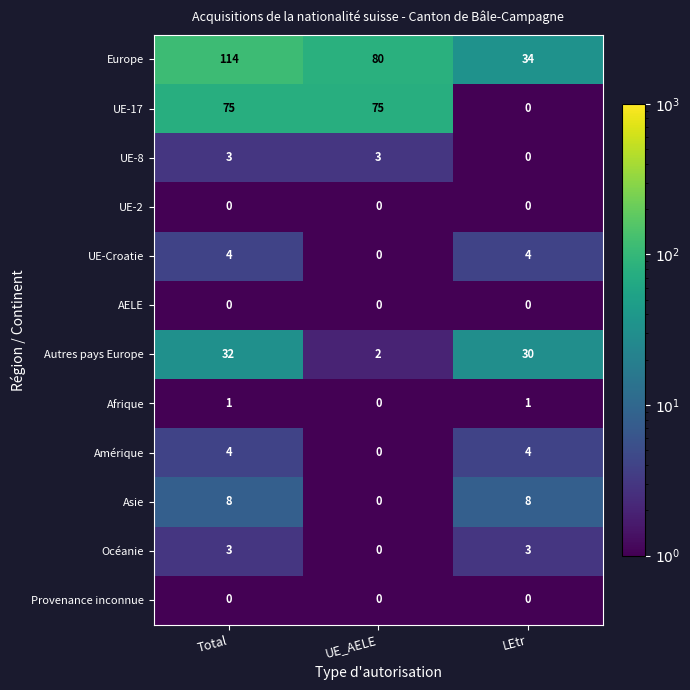

The AELE series shows 0 at LEtr. True or false?

True